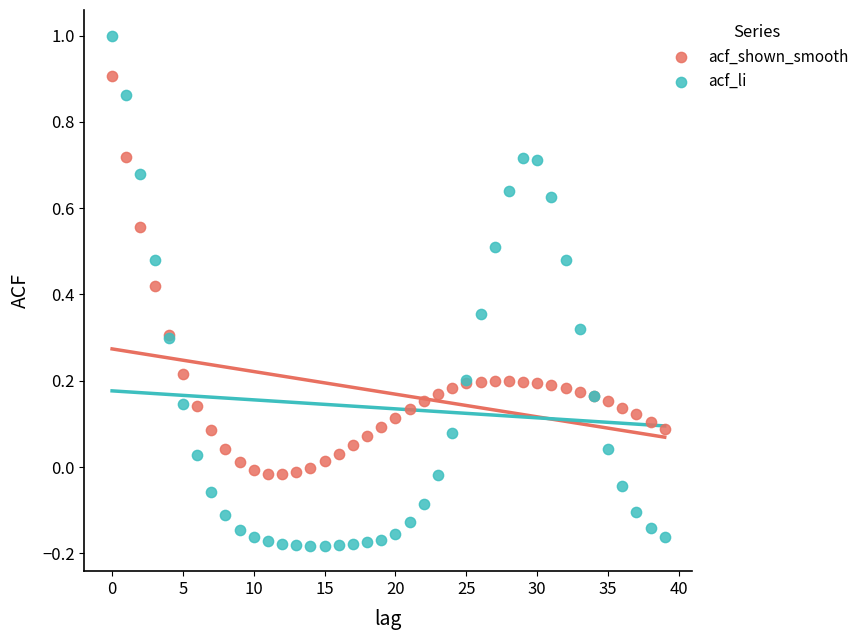

What are all the series names shown in the legend?

acf_shown_smooth, acf_li